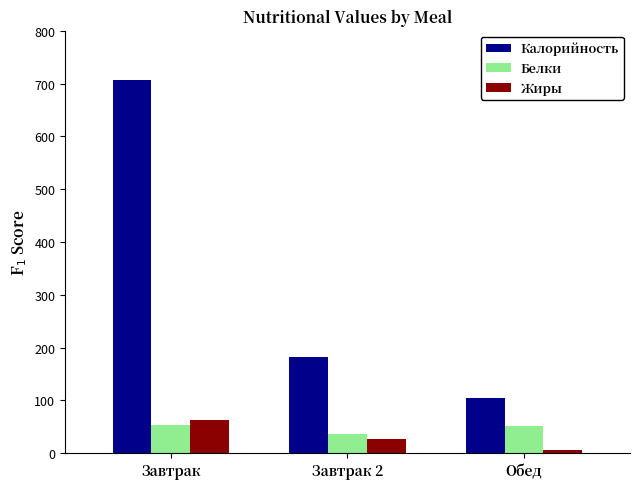

What is the sum of all Калорийность values?

994.7